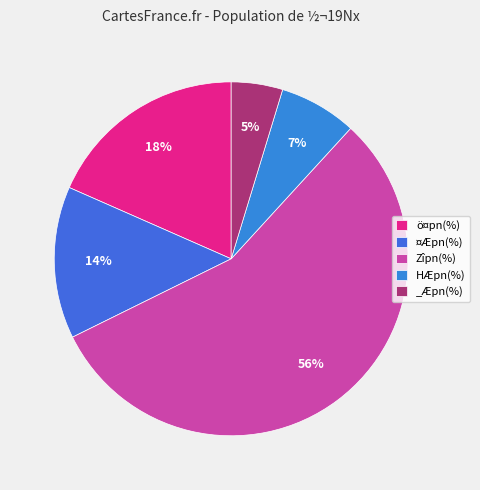

How many slices are in this pie chart?

5